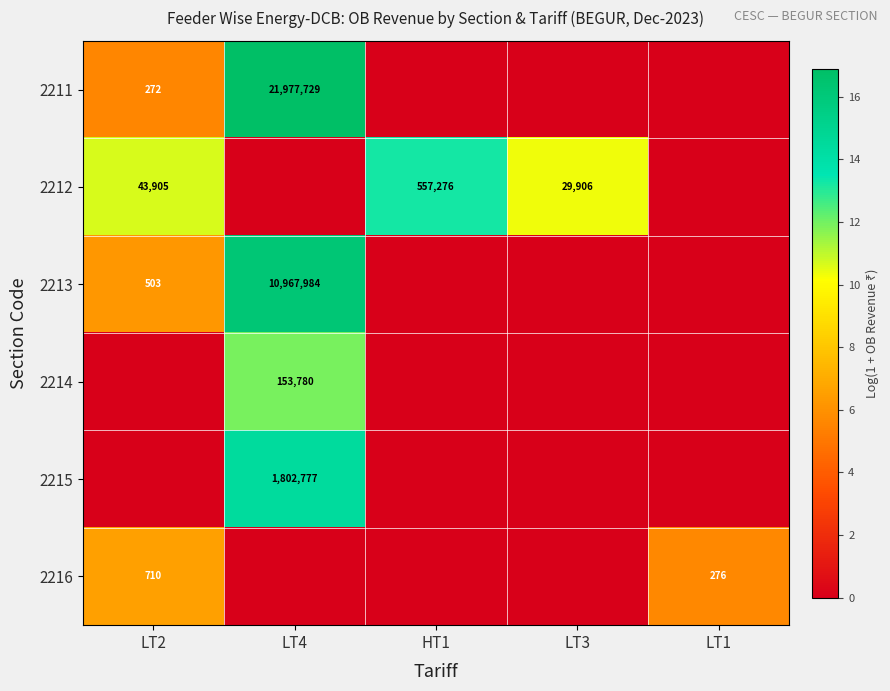

At which category is the sum across all series the highest?

LT4